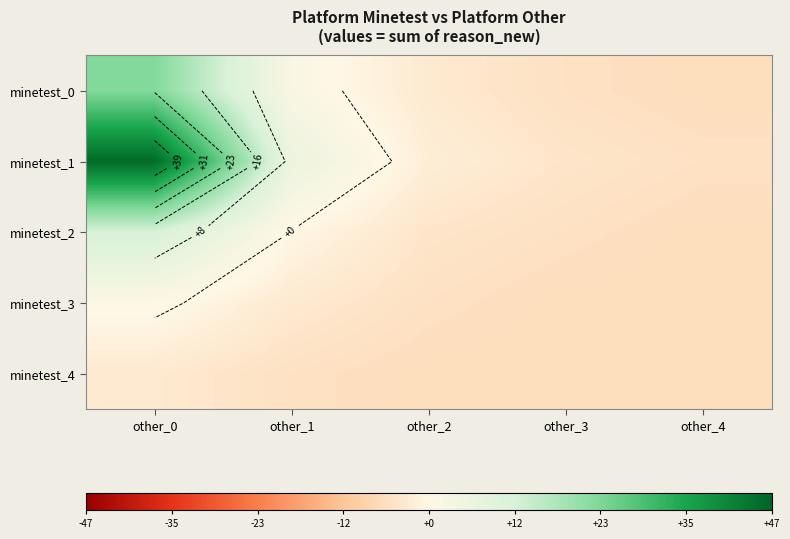

True or false: minetest_0 has a value of -7.6 at other_3.

False